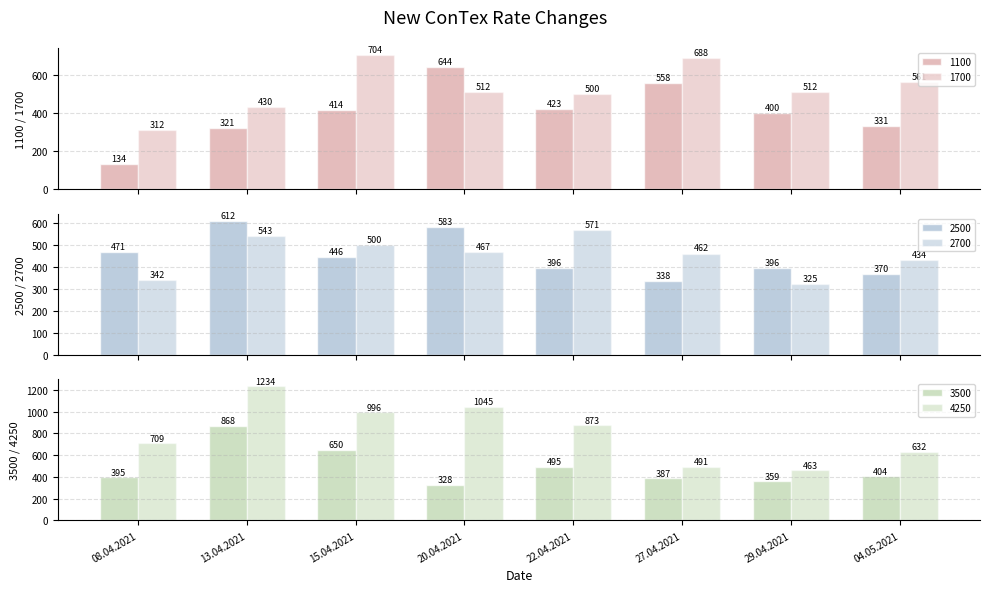

Where is 1100 nearest to the value 389?

29.04.2021